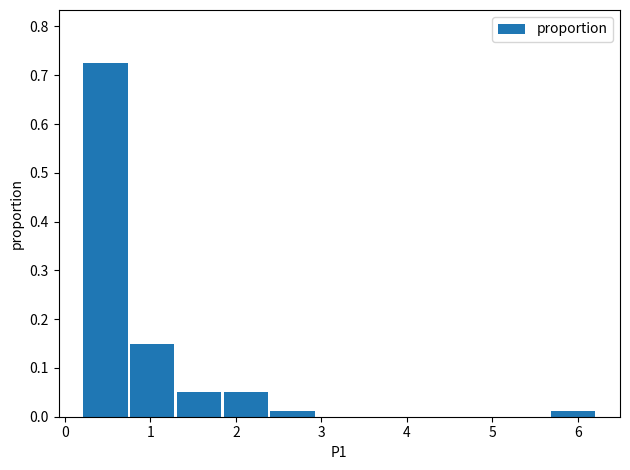

Reading left to right, list every bar in this chart as the range it spans on the x-axis followed by its height. Neither the bar edges nor the heights are printed on the chart, so give them approximately, as read against the axes.

0.2 to 0.7: 0.73
0.7 to 1.3: 0.15
1.3 to 1.8: 0.05
1.8 to 2.4: 0.05
2.4 to 2.9: 0.01
2.9 to 3.5: 0
3.5 to 4.0: 0
4.0 to 4.6: 0
4.6 to 5.1: 0
5.1 to 5.7: 0
5.7 to 6.2: 0.01